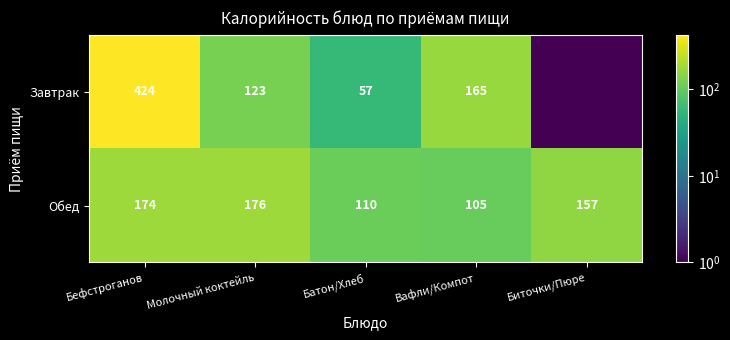

Where is Обед nearest to the value 140?

Биточки/Пюре